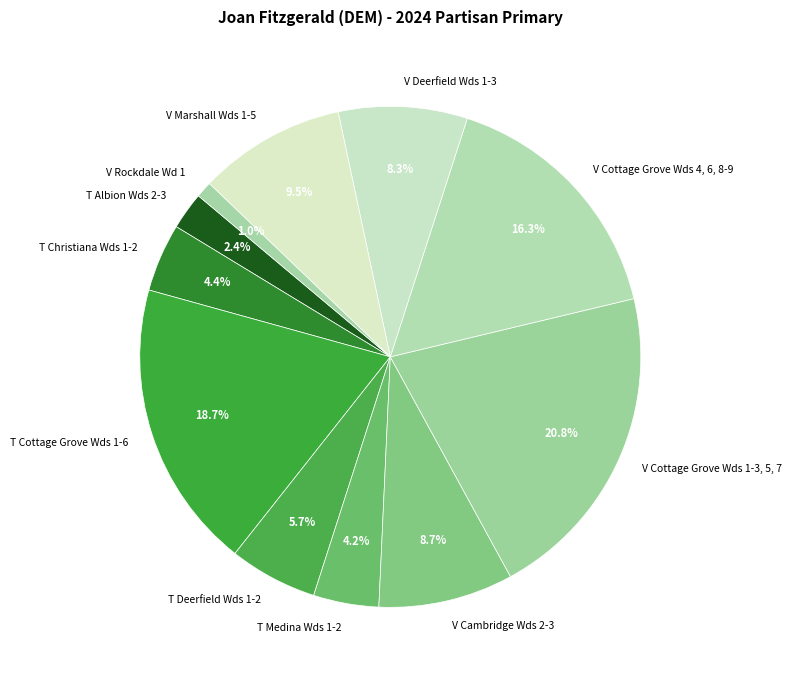

Combined, what portion of the pie is V Cambridge Wds 2-3 and T Christiana Wds 1-2?

13.1%